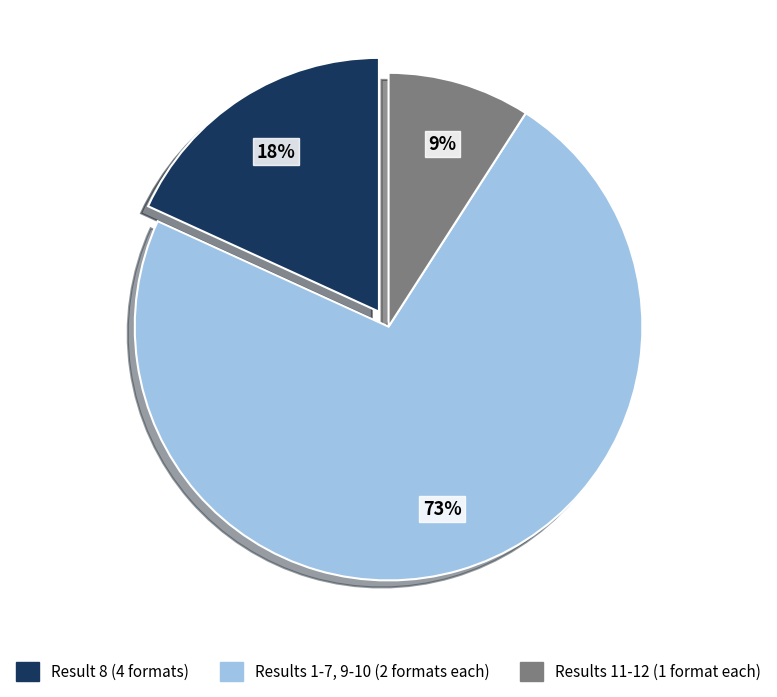

To the nearest percent, what is the average slice percentage?

33%